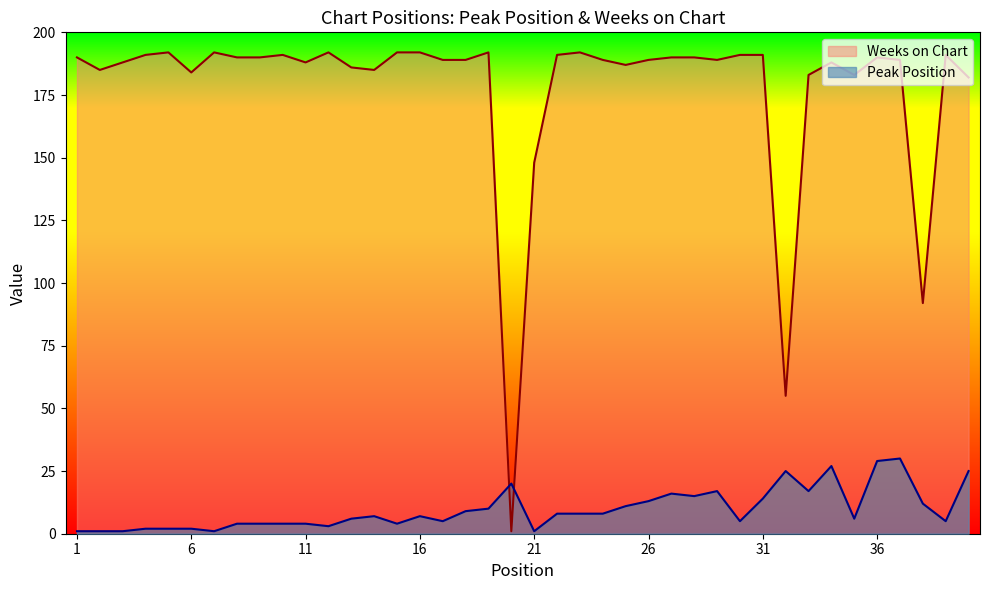

At which label is Weeks on Chart closest to 96?

38